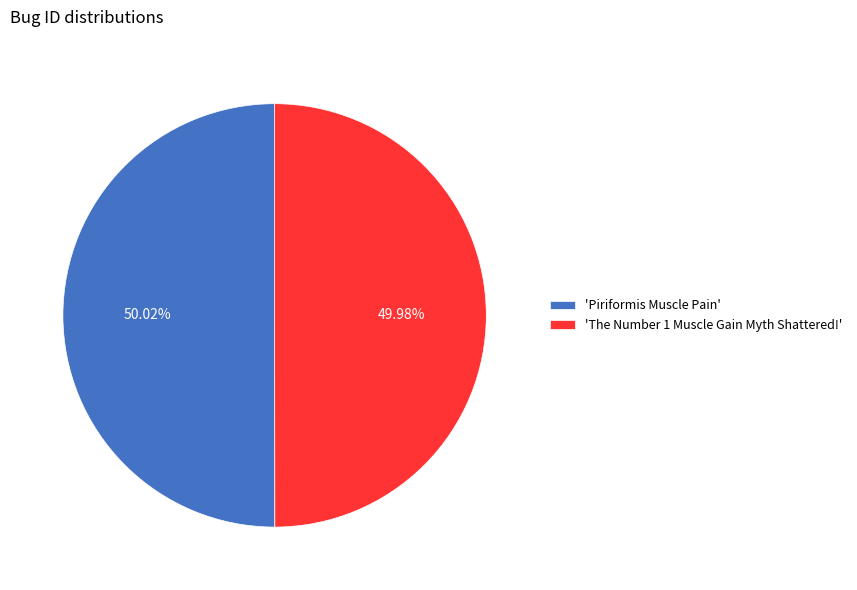

Is there any slice that represents more than half of the pie?

Yes